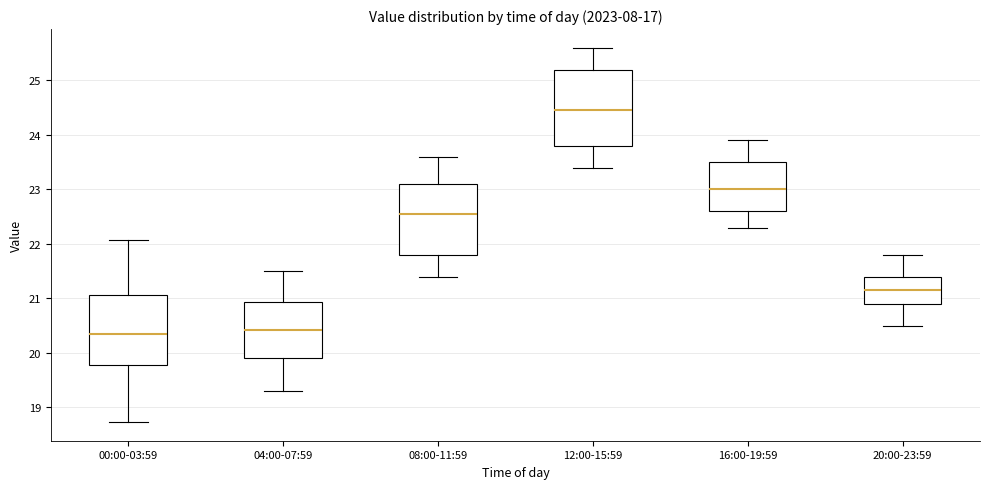

Reading left to right, read every box against the y-axis: the position of its median line, the range the box covers, and the ends of its whiskers. The values are not printed on the chart, so give them approximately, as read against the axis.

00:00-03:59: median 20.4, box 19.8 to 21.1, whiskers 18.7 to 22.1
04:00-07:59: median 20.4, box 19.9 to 20.9, whiskers 19.3 to 21.5
08:00-11:59: median 22.6, box 21.8 to 23.1, whiskers 21.4 to 23.6
12:00-15:59: median 24.5, box 23.8 to 25.2, whiskers 23.4 to 25.6
16:00-19:59: median 23.0, box 22.6 to 23.5, whiskers 22.3 to 23.9
20:00-23:59: median 21.2, box 20.9 to 21.4, whiskers 20.5 to 21.8